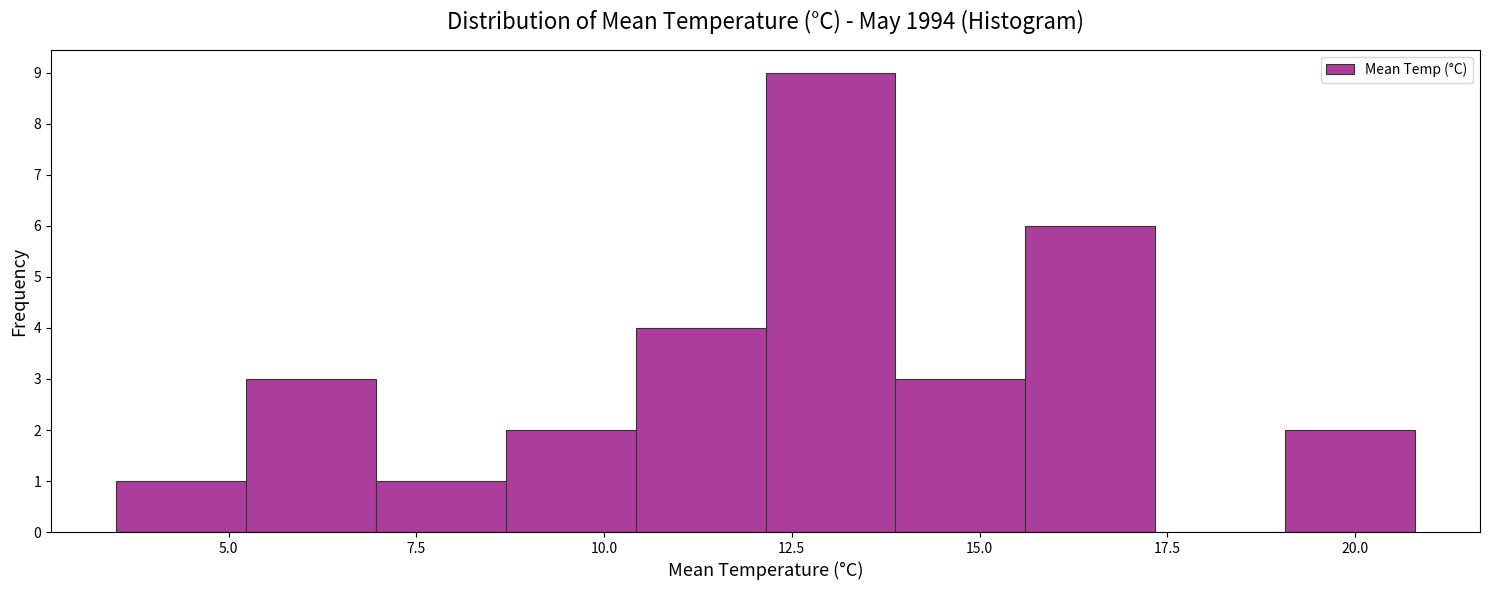

Read against the x-axis, roughly where is the centre of the tallest bar?

13.0